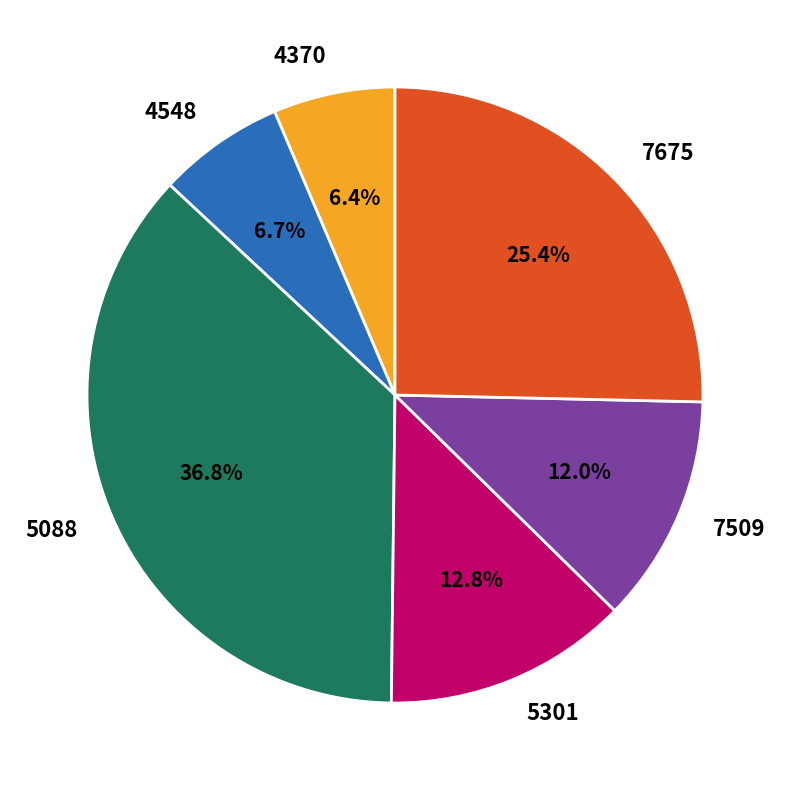

What percentage is NOT represented by 5301?

87.2%